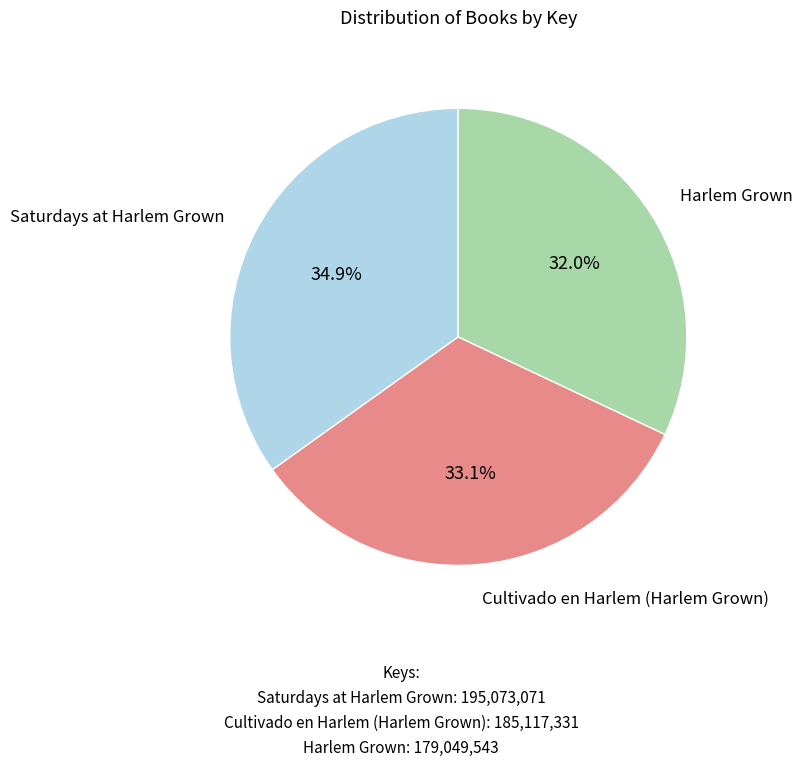

Is there any slice that represents more than half of the pie?

No